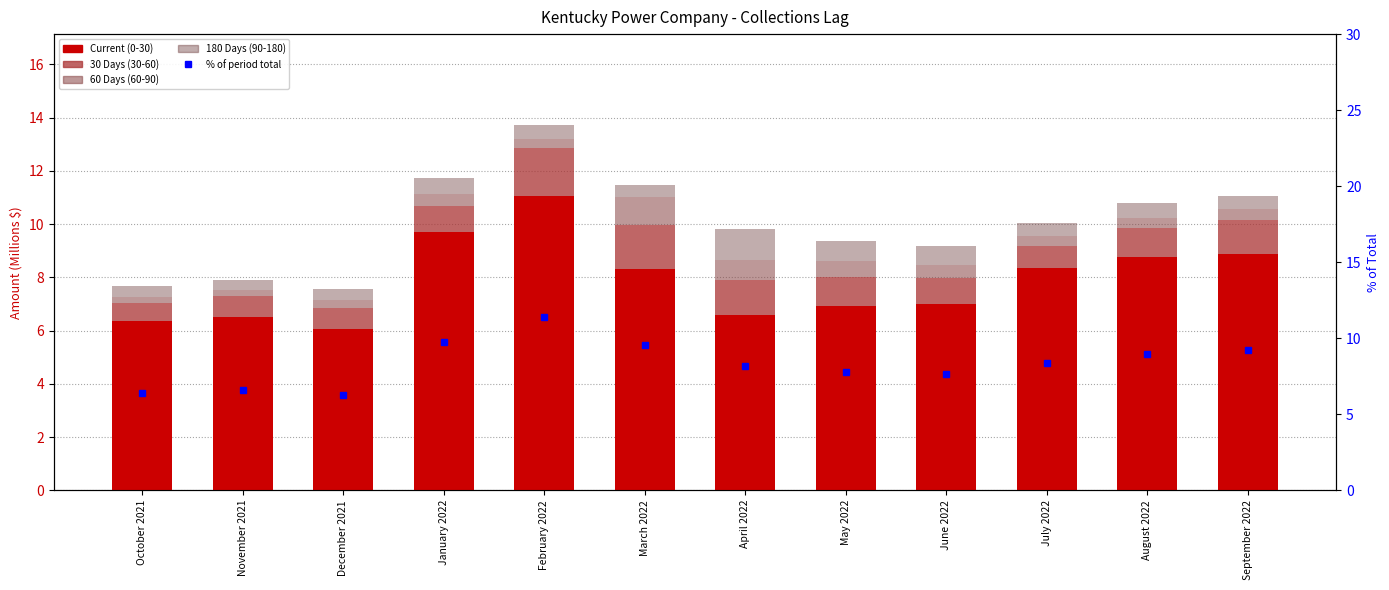

The value of % of total (cumulative) at December 2021 is 8.6. True or false?

False